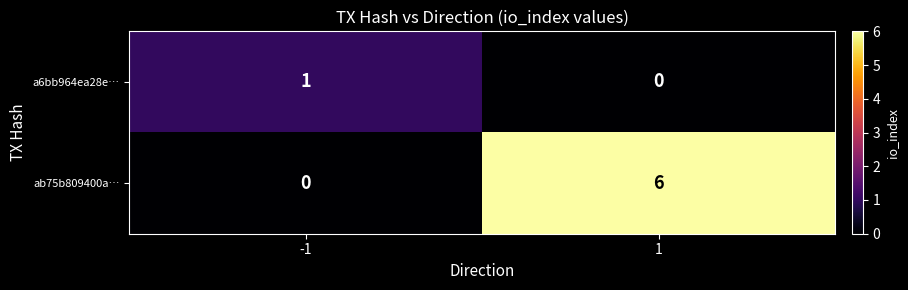

What is the difference between the maximum and minimum values in the ab75b809400a… series?

6